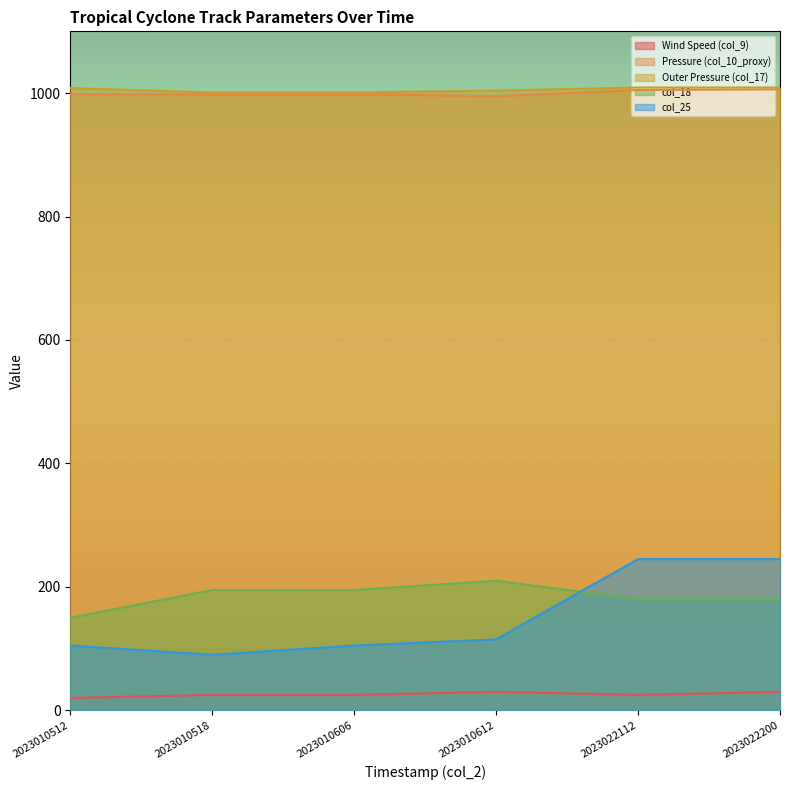

True or false: Wind Speed (col_9) has a value of 30 at 2023022200.

True